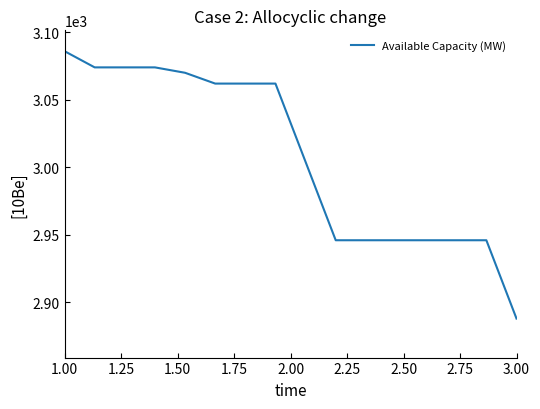

What is the greatest value displayed?

3086